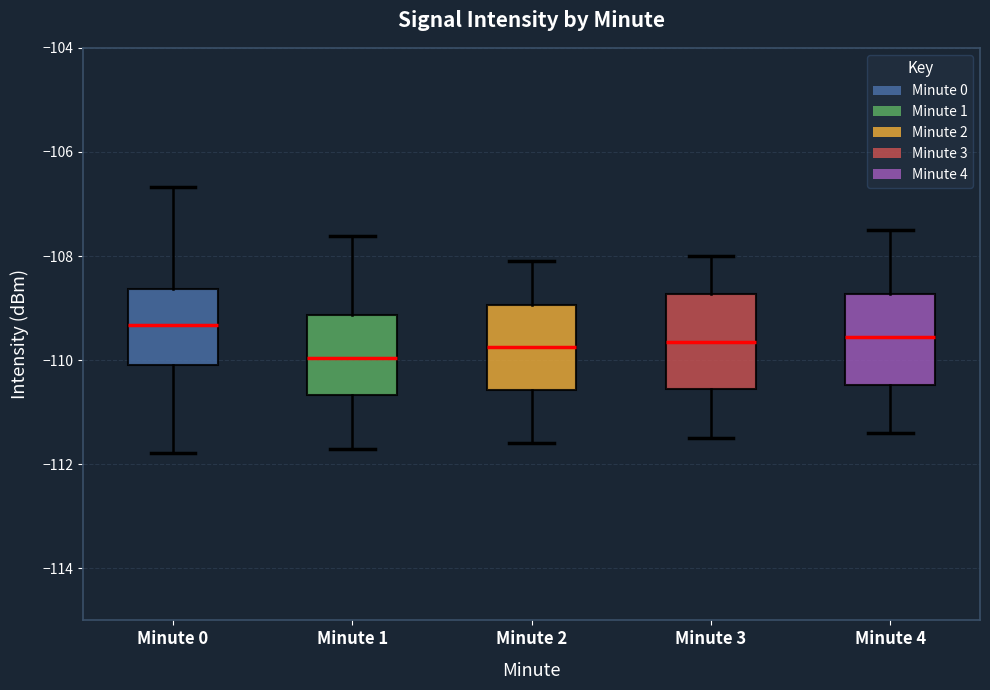

Reading left to right, read every box against the y-axis: the position of its median line, the range the box covers, and the ends of its whiskers. The values are not printed on the chart, so give them approximately, as read against the axis.

Minute 0: median -109.4, box -110.0 to -108.6, whiskers -111.8 to -106.6
Minute 1: median -110.0, box -110.6 to -109.2, whiskers -111.8 to -107.6
Minute 2: median -109.8, box -110.6 to -109.0, whiskers -111.6 to -108.0
Minute 3: median -109.6, box -110.6 to -108.8, whiskers -111.4 to -108.0
Minute 4: median -109.6, box -110.4 to -108.8, whiskers -111.4 to -107.4